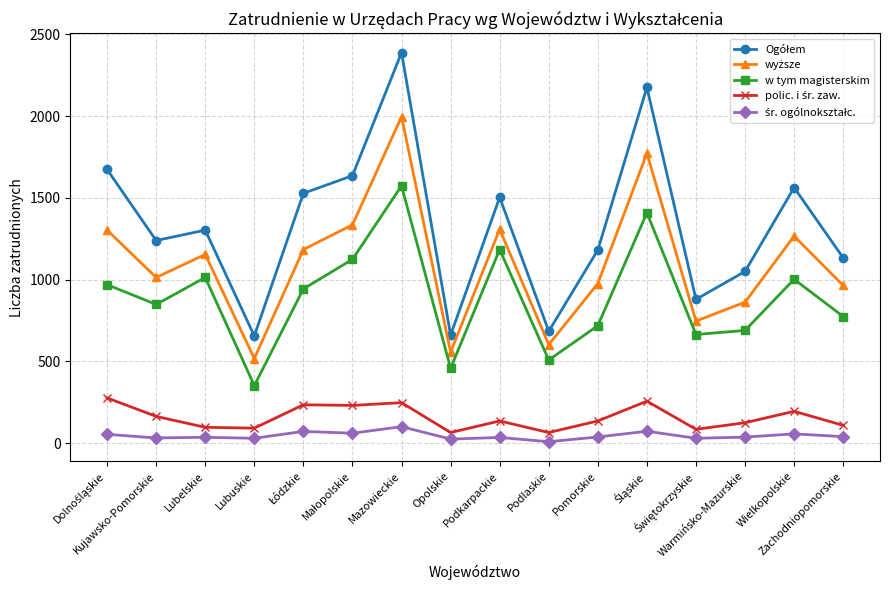

What is the minimum value for w tym magisterskim?

351